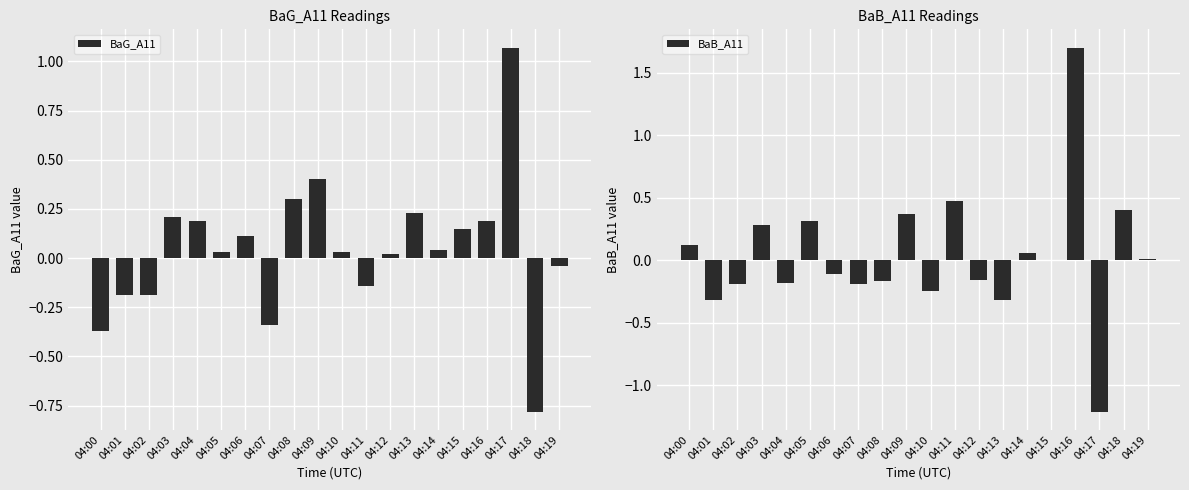

Which series has the largest total across all categories?

BaG_A11